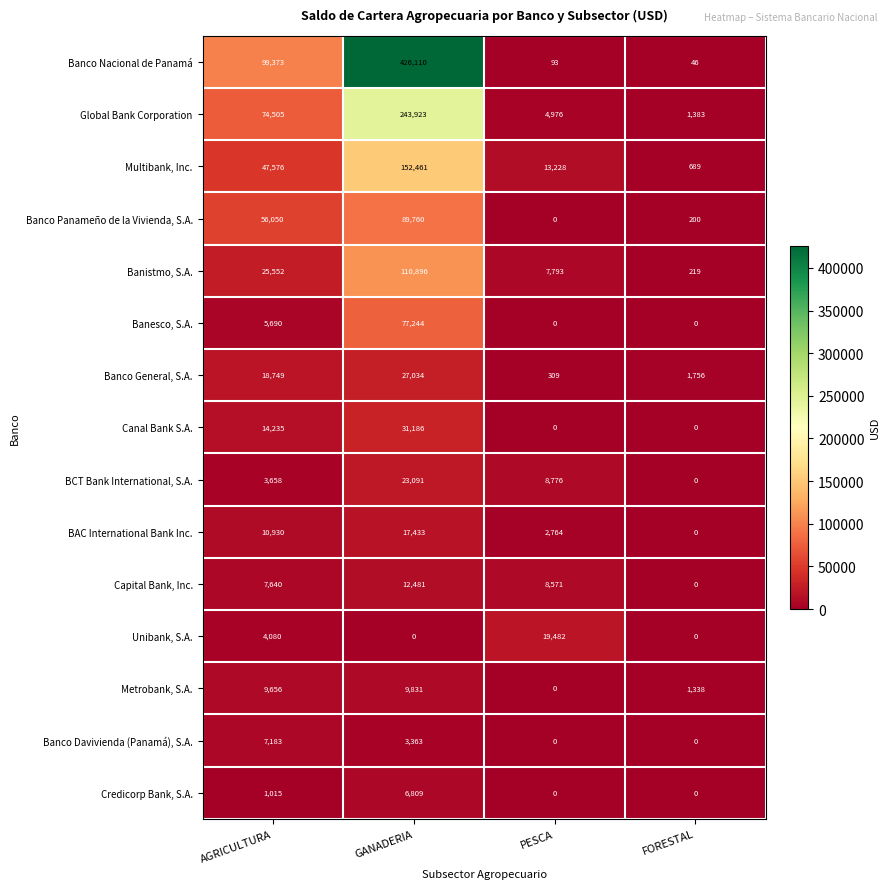

Is it true that Banco Nacional de Panamá equals 175511 at AGRICULTURA?

False